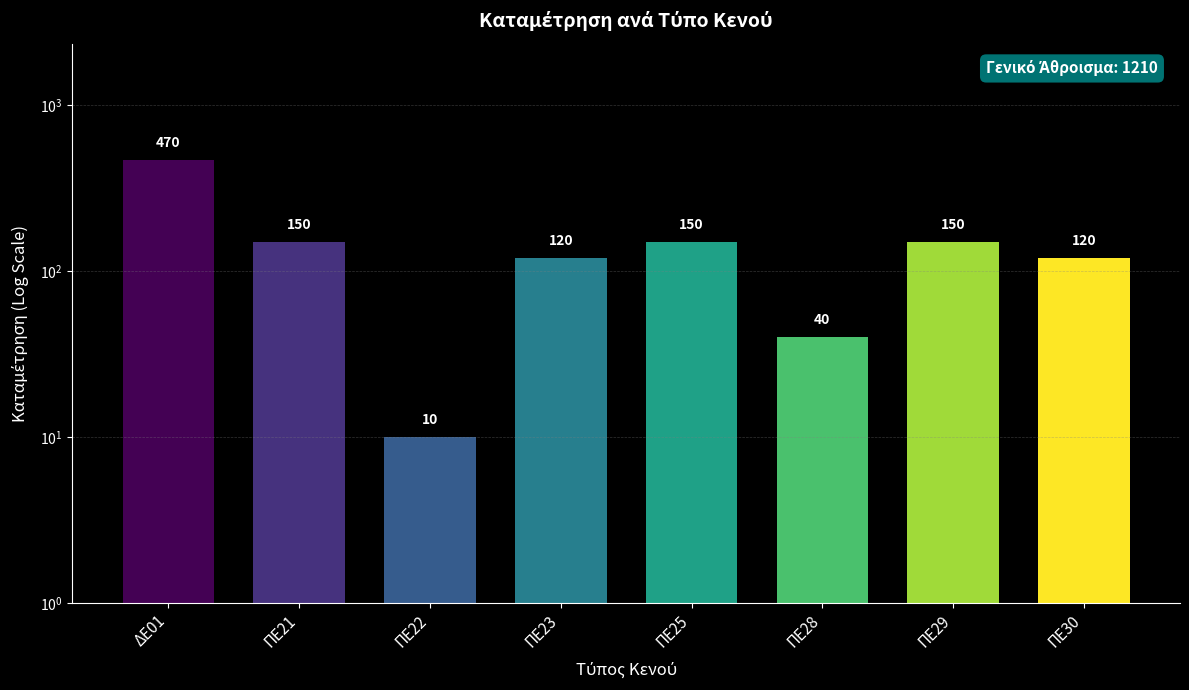

What is the value of the 1st bar from the left?

470